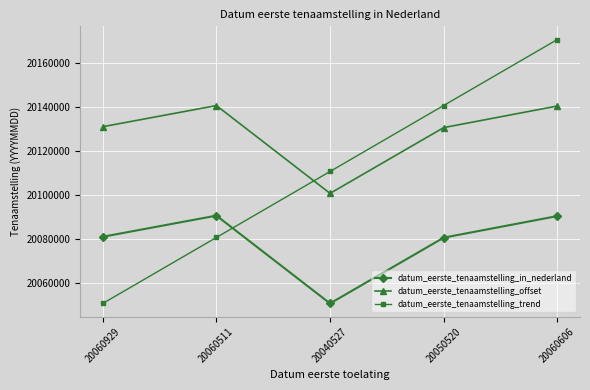

What is the sum of all datum_eerste_tenaamstelling_in_nederland values?

100392868